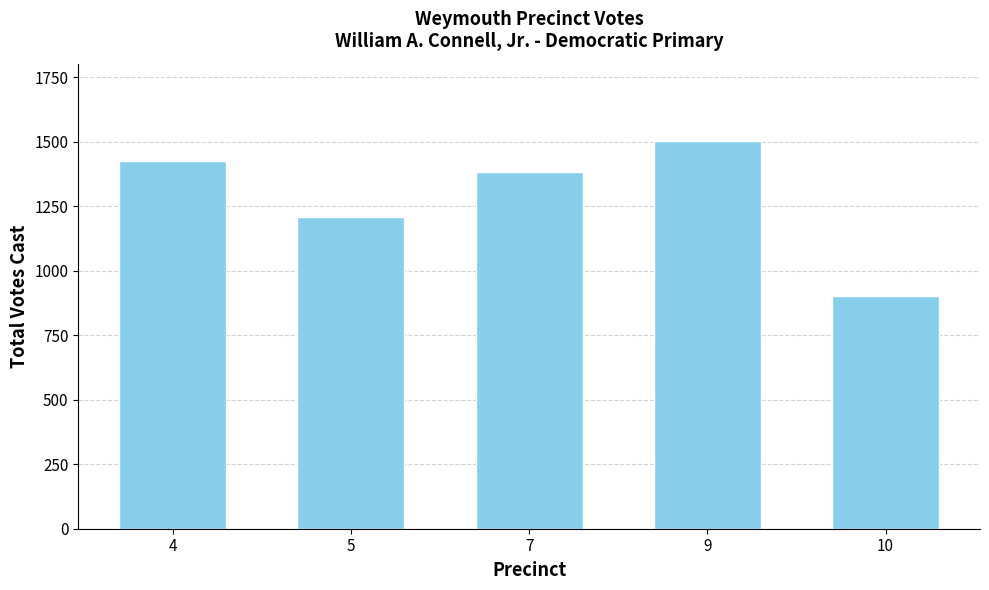

Where is the data nearest to the value 1203?

5